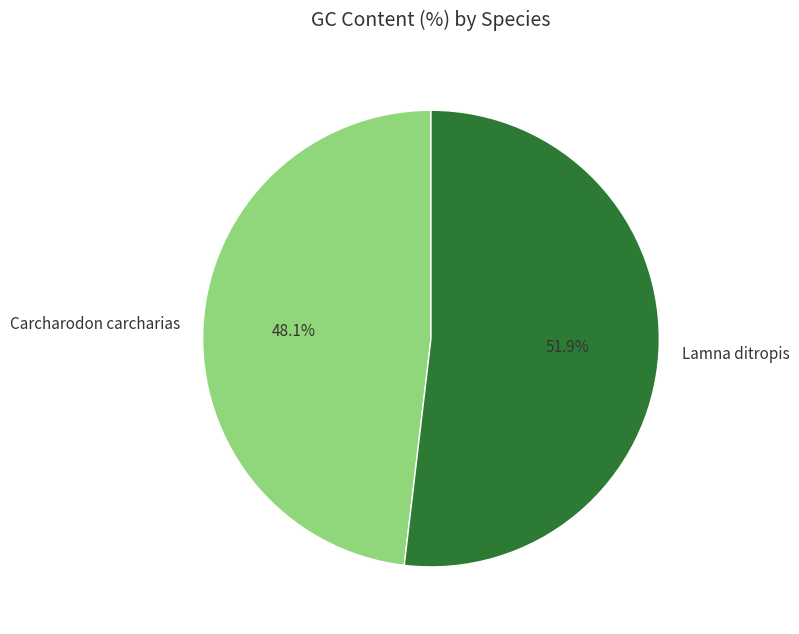

To the nearest percent, what is the difference between the Lamna ditropis and Carcharodon carcharias slice percentages?

4%